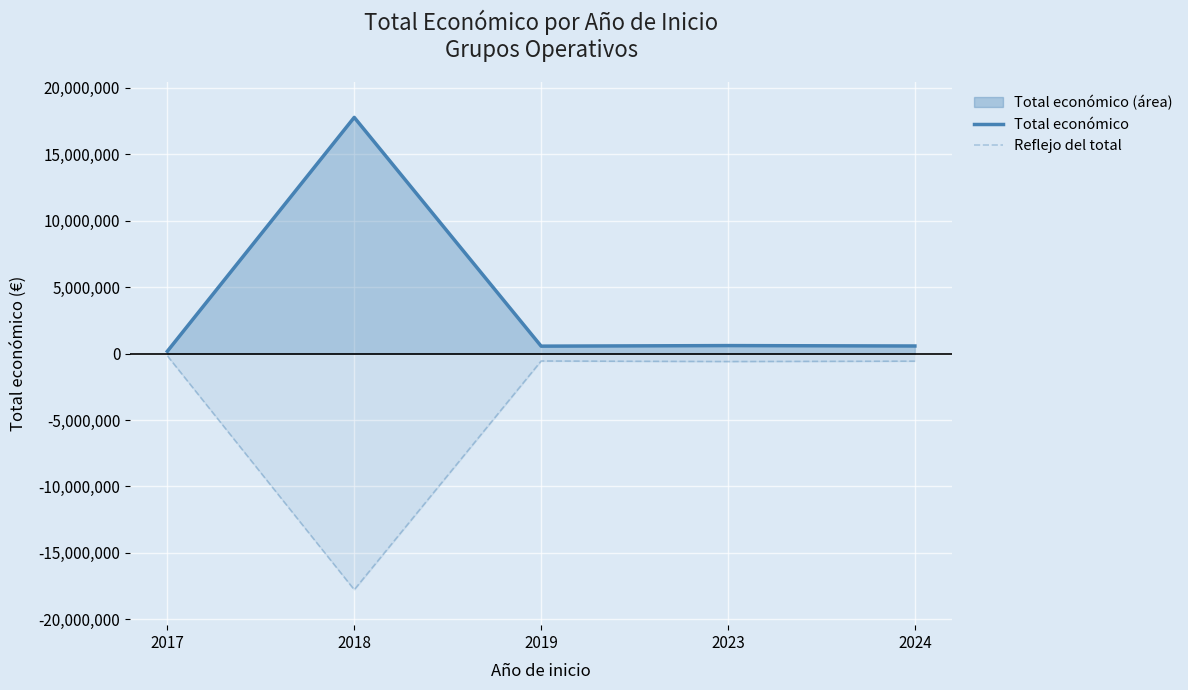

What is the difference between the second highest and minimum values in the Total económico series?

427896